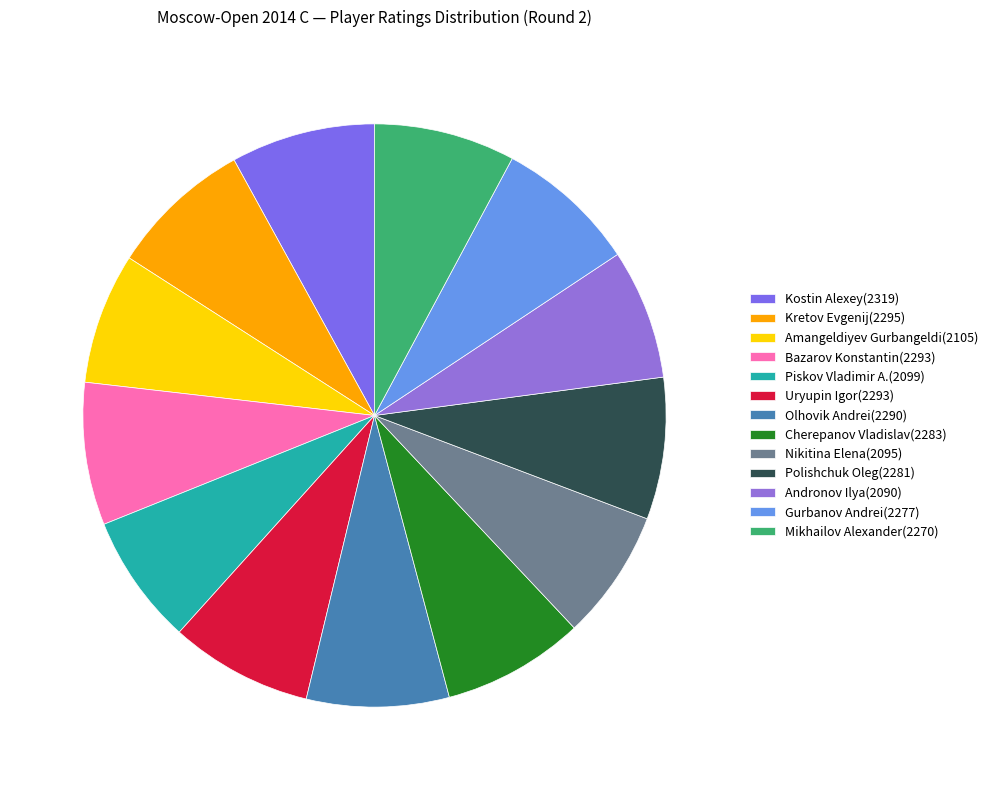

To the nearest percent, what percentage of the pie is Kretov Evgenij?

8%